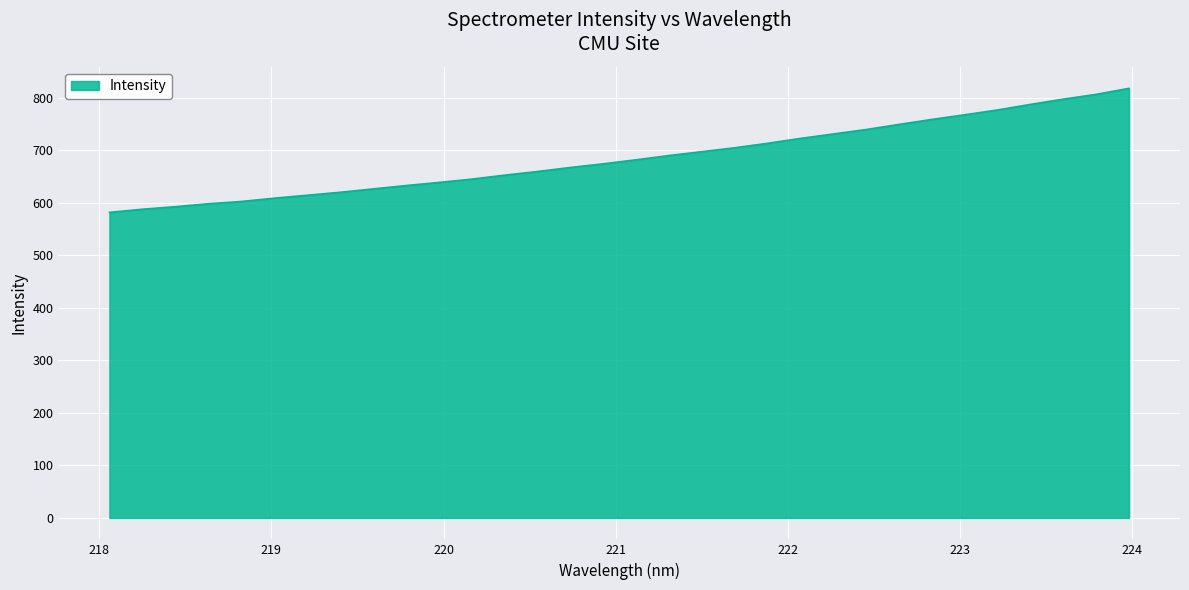

What is the maximum value shown in the chart?

818.0